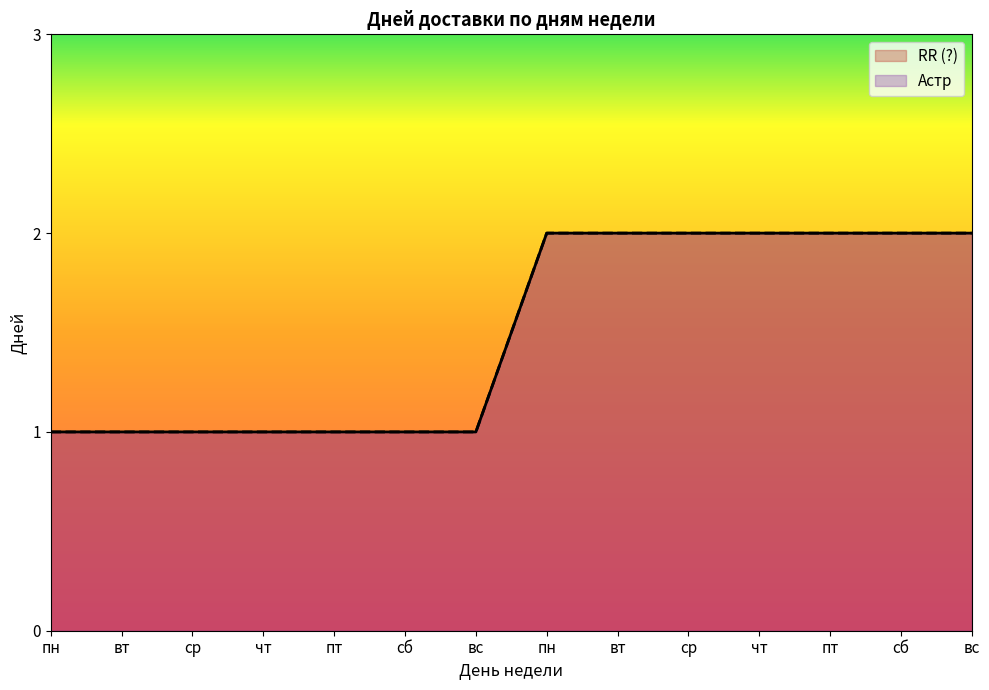

How many data points does each series have?

14